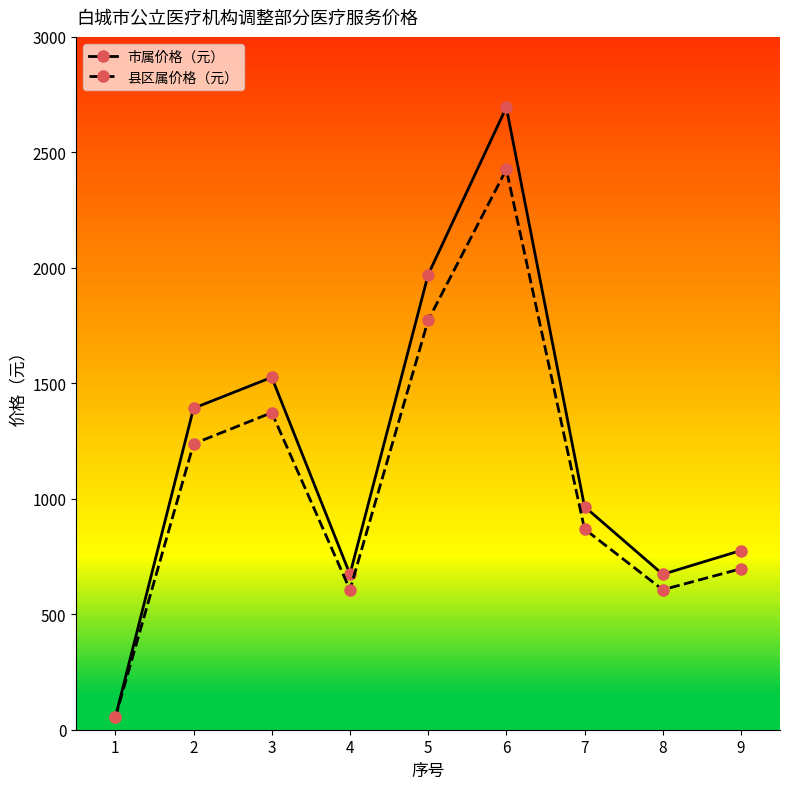

At which category does 市属价格（元） reach its first local valley?

4